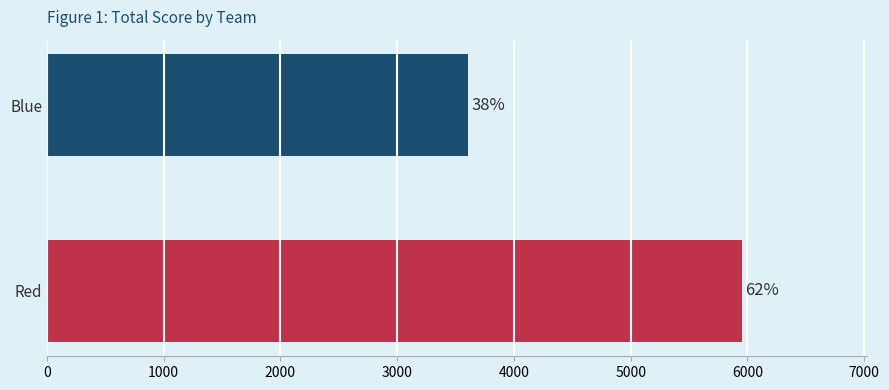

Are the bars horizontal?

Yes